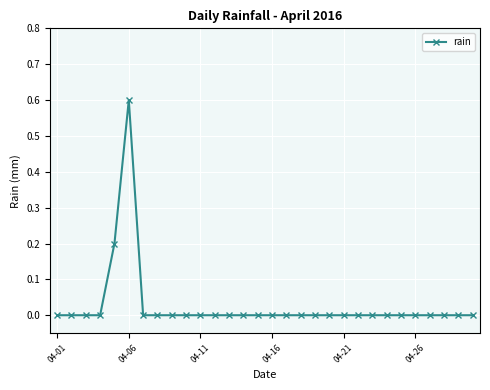

What is the maximum value shown in the chart?

0.6